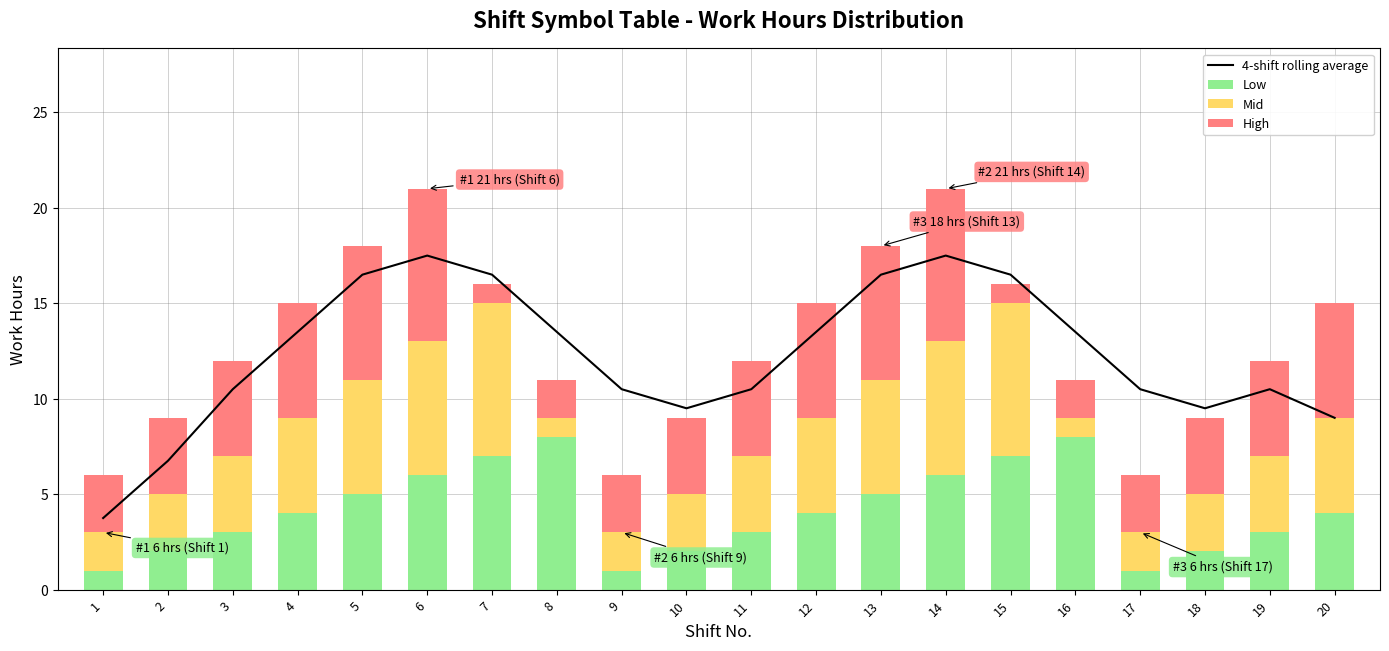

What is the value of the 4-shift rolling average bar at the 8th from the left?

13.5